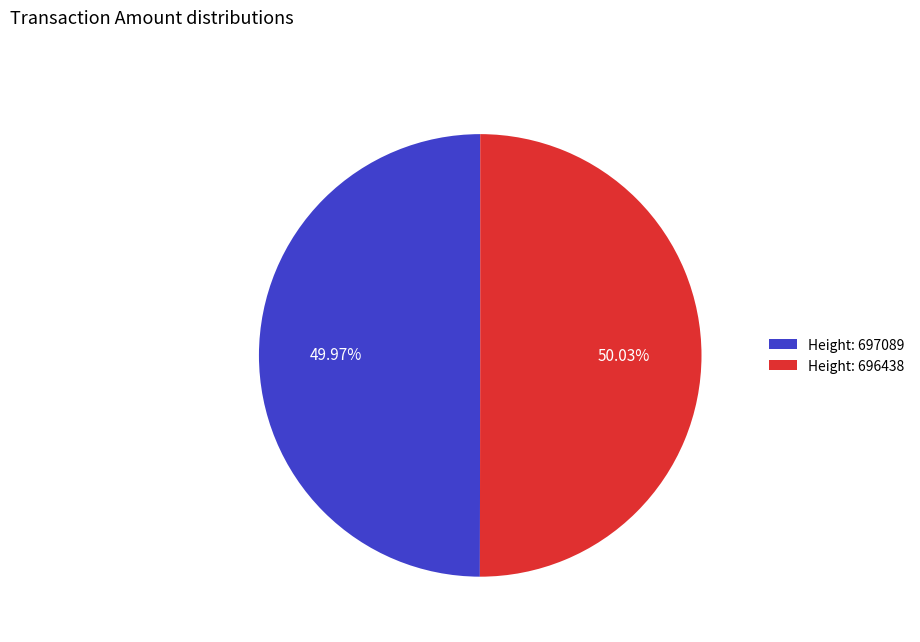

What is the ratio of the value at Height: 696438 to the value at Height: 697089?

1.0